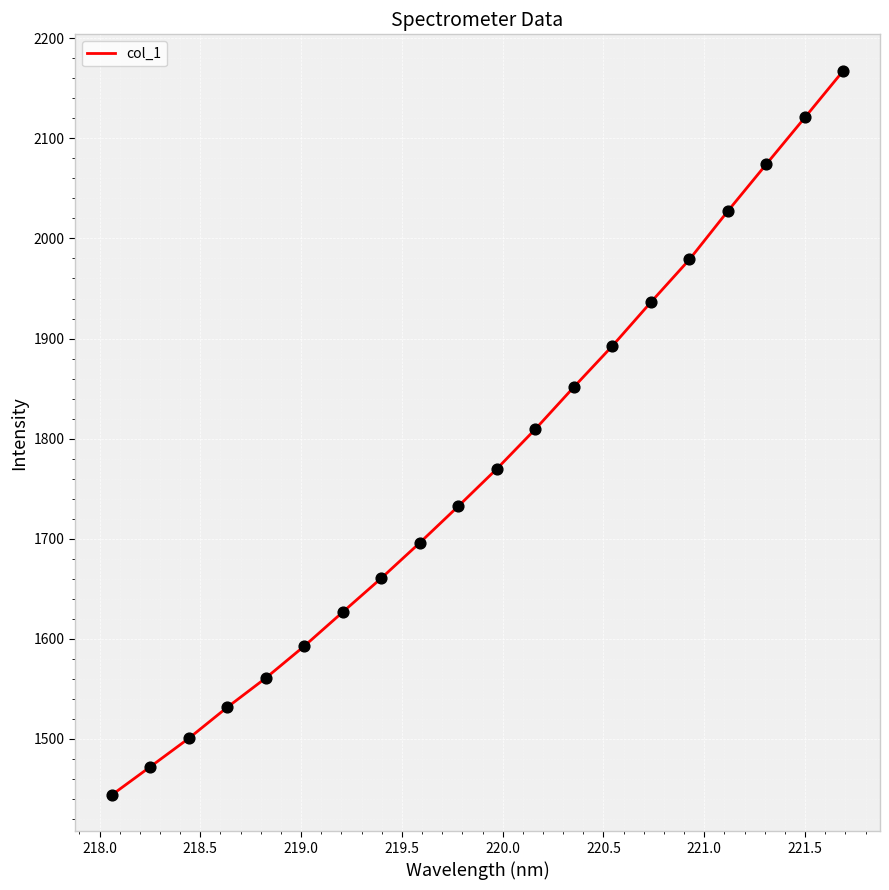

What is the greatest value displayed?

2167.8